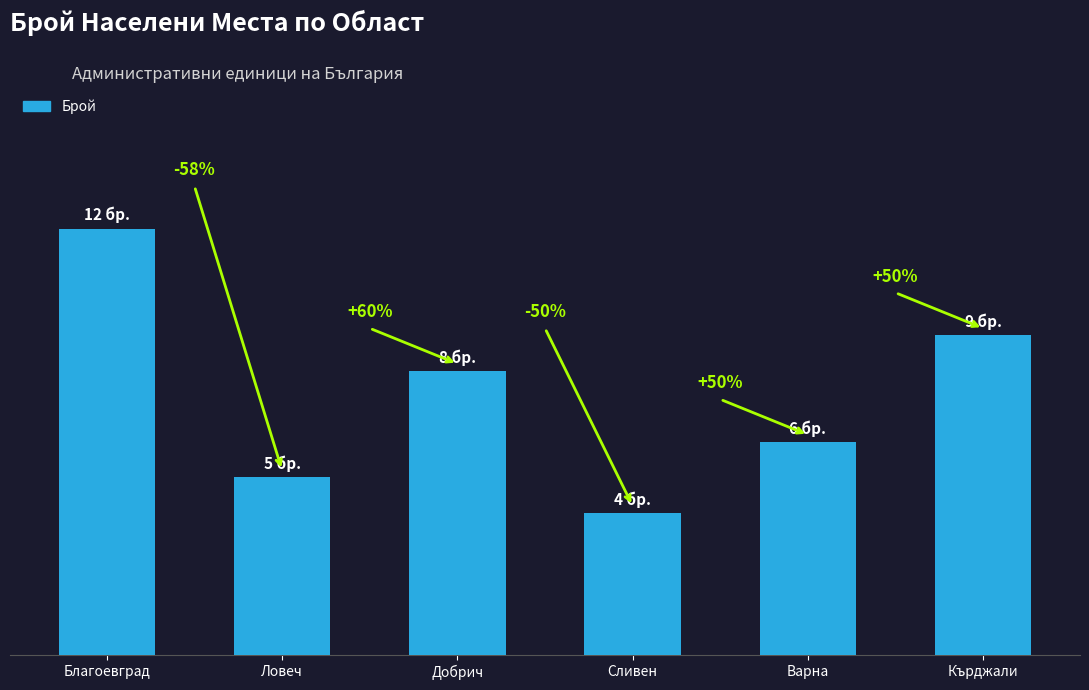

What is the value of the 1st bar from the left?

12